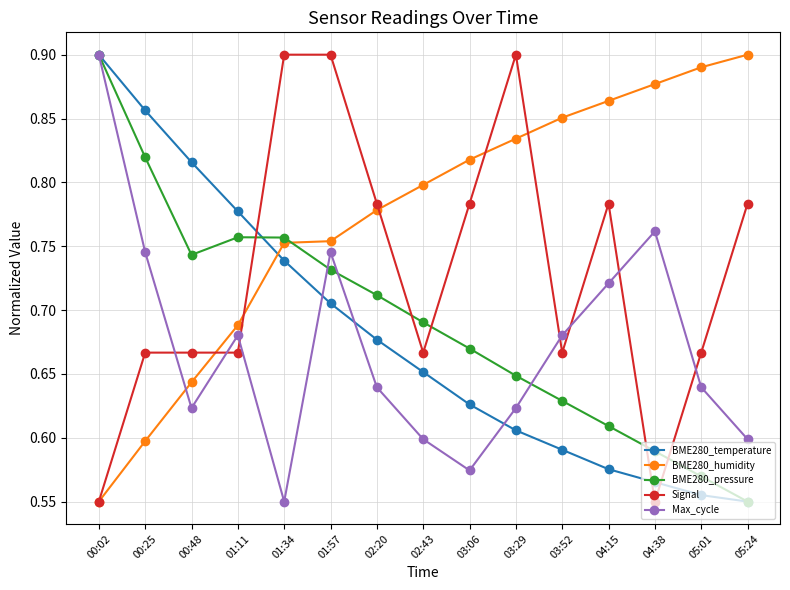

True or false: BME280_humidity has a value of 0.8 at 02:43.

True